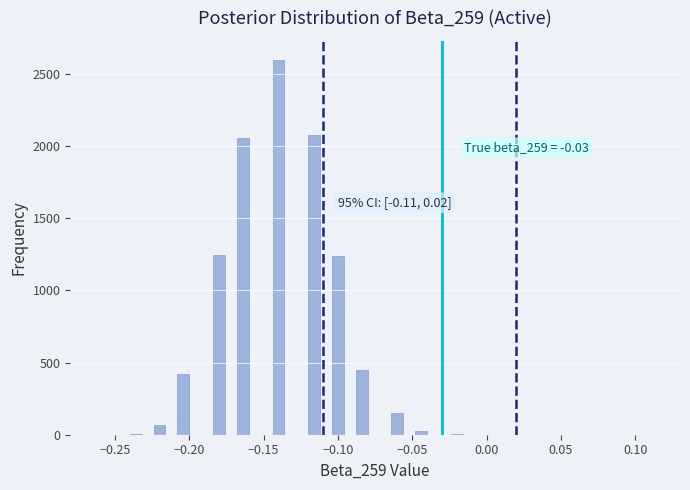

Read against the x-axis, roughly where is the centre of the tallest bar?

-0.140